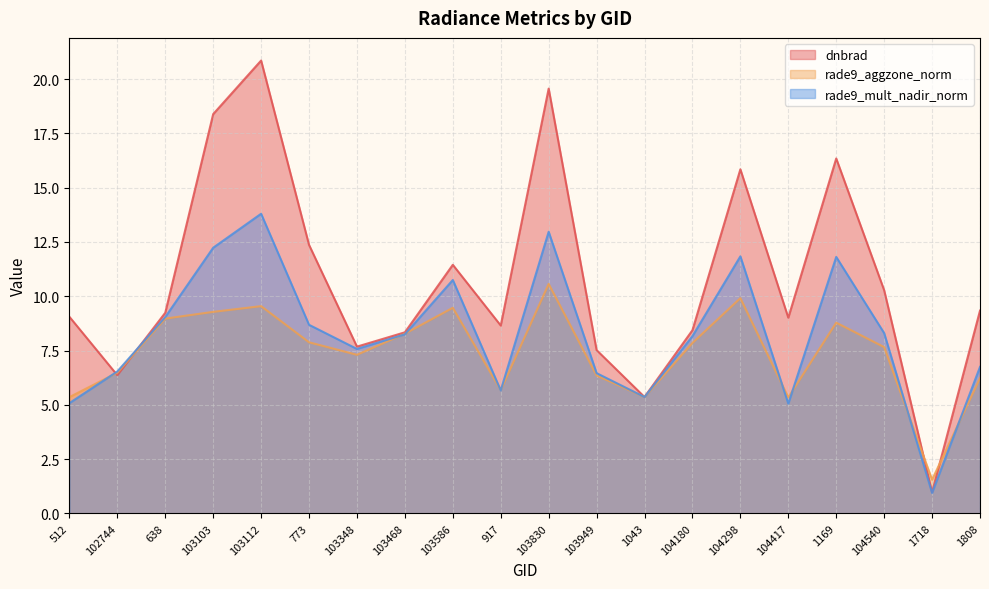

Count the number of categories in the chart.

20